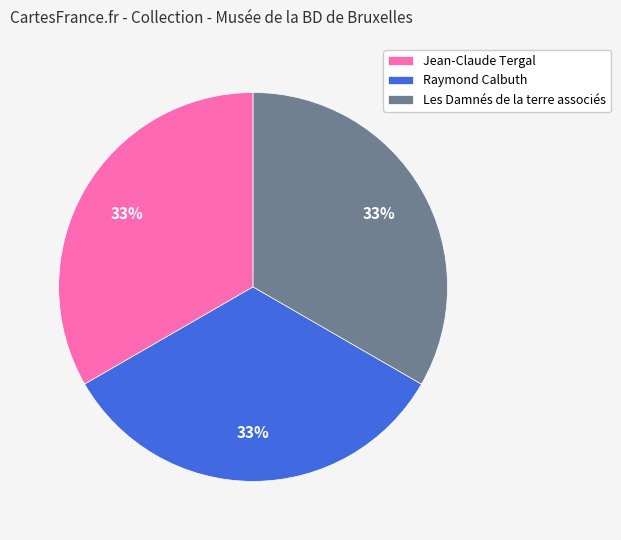

Is the sum of Les Damnés de la terre associés and Jean-Claude Tergal greater than half?

Yes